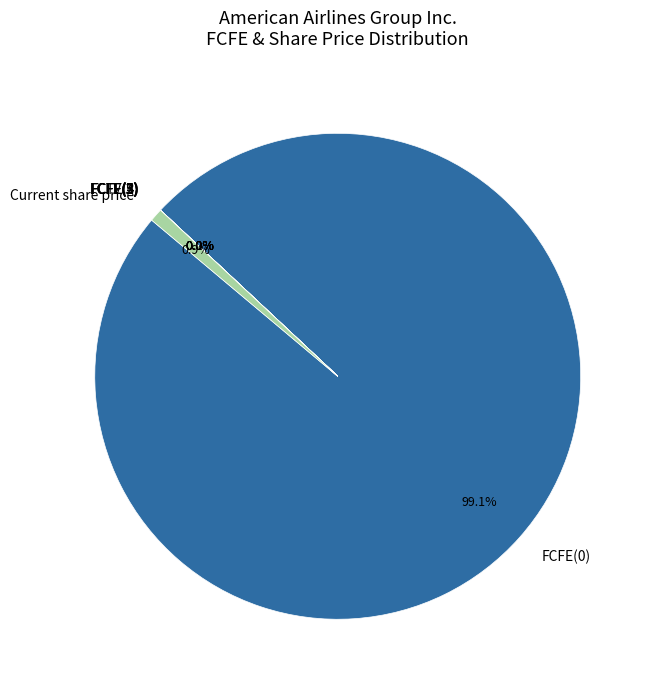

Does any single category account for the majority?

Yes